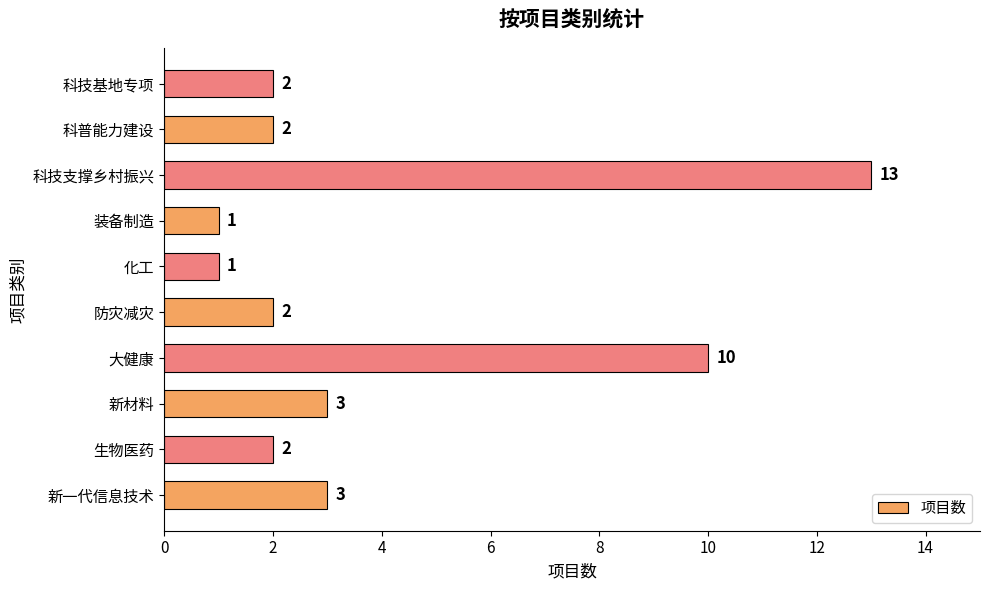

At which category does the chart reach its peak across all series?

科技支撑乡村振兴